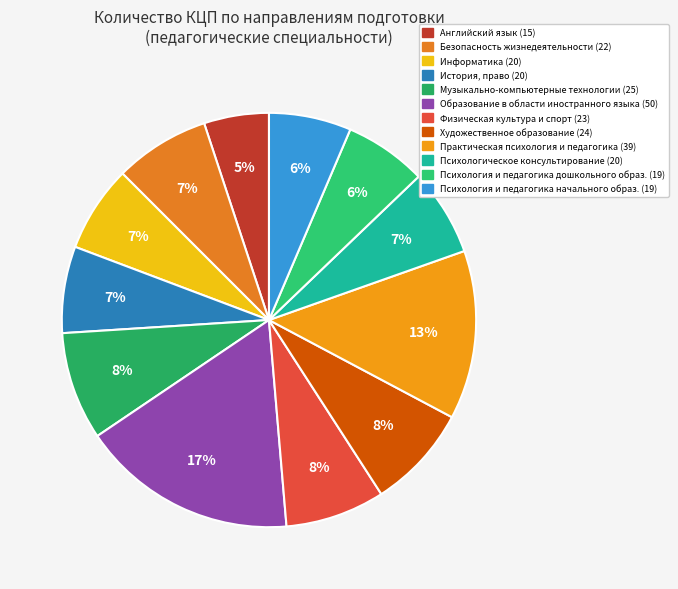

Count the number of slices in the pie.

12